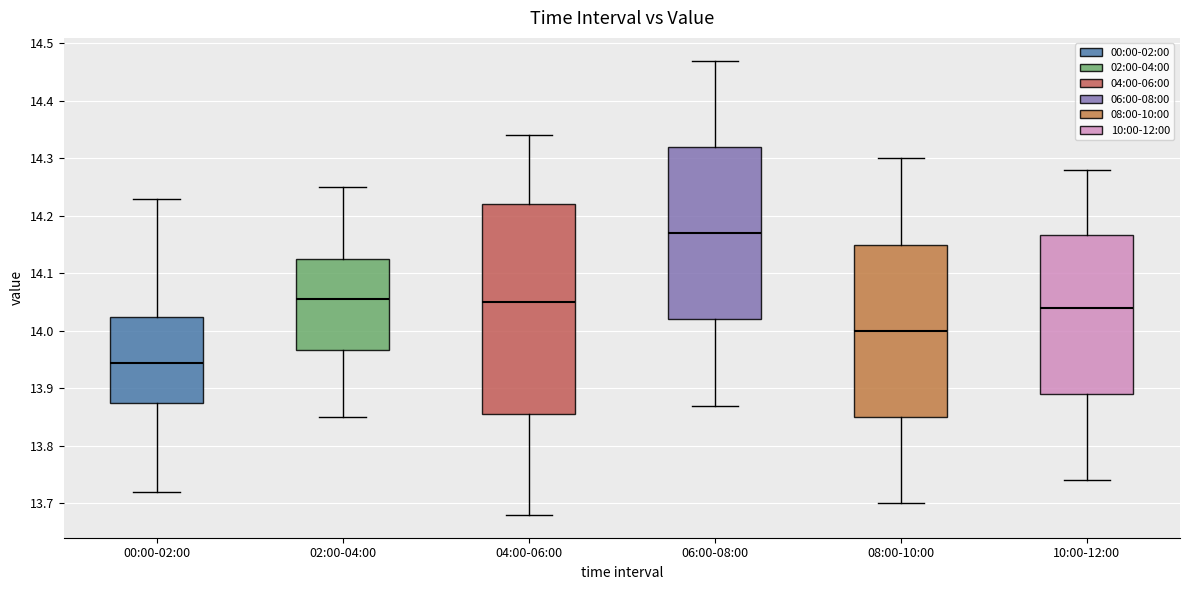

Which box has the lowest median line?

00:00-02:00